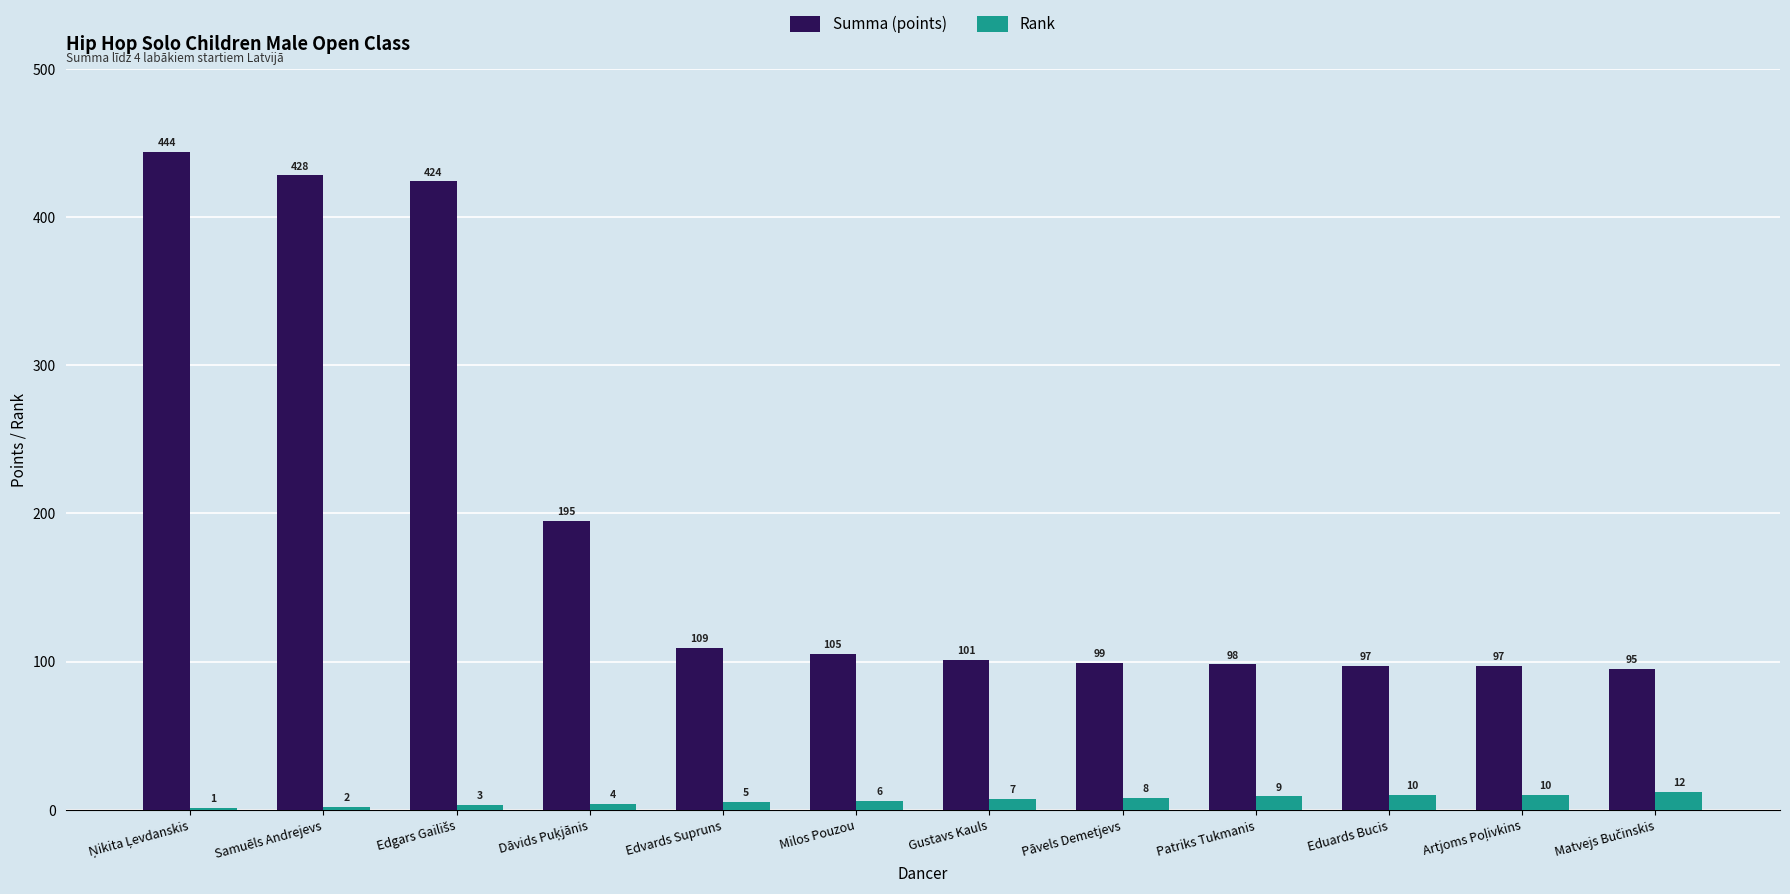

What is the highest value of the Rank series?

12